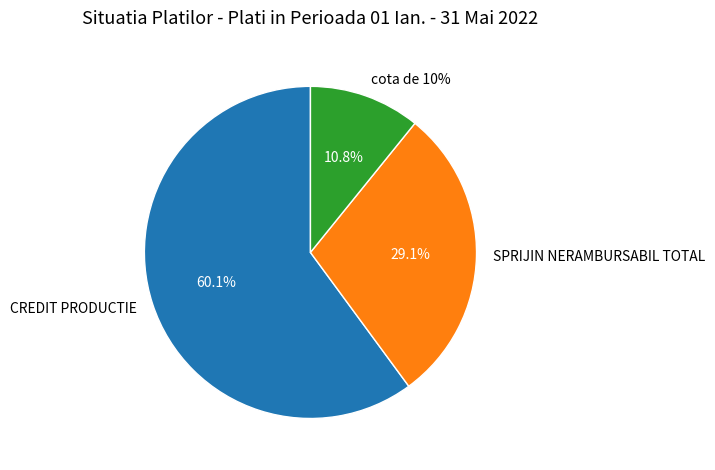

Is the sum of cota de 10% and CREDIT PRODUCTIE greater than half?

Yes